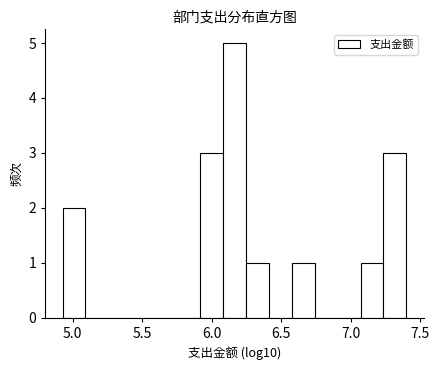

Read against the x-axis, roughly where is the centre of the tallest bar?

6.15